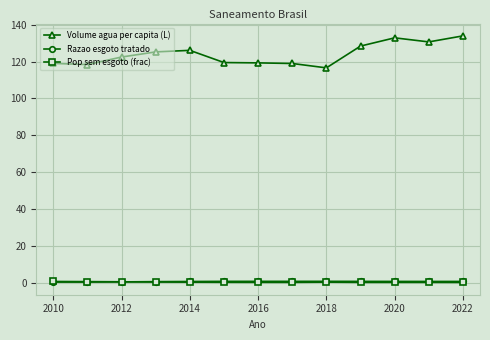

Which series has the widest spread of values?

Volume agua per capita (L)